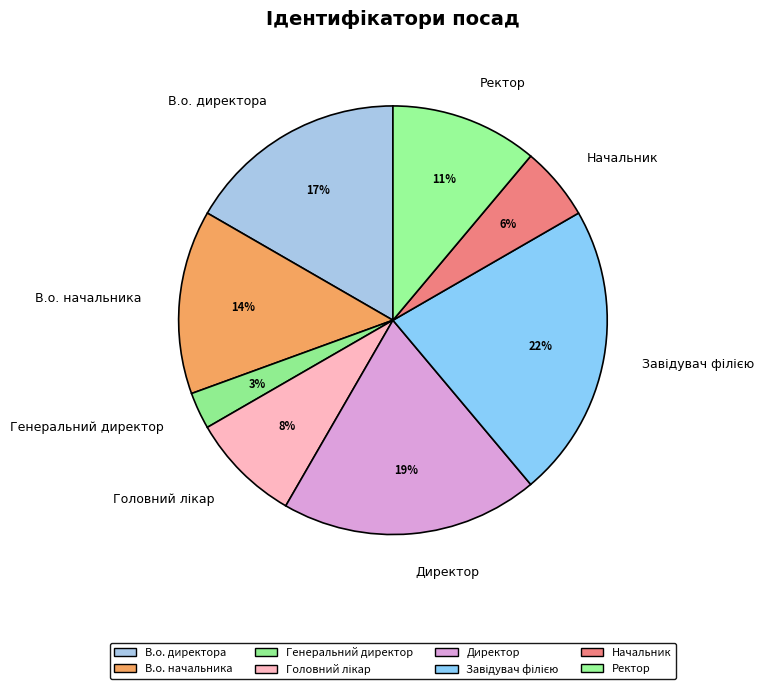

What percentage is the Генеральний директор slice, to the nearest percent?

3%